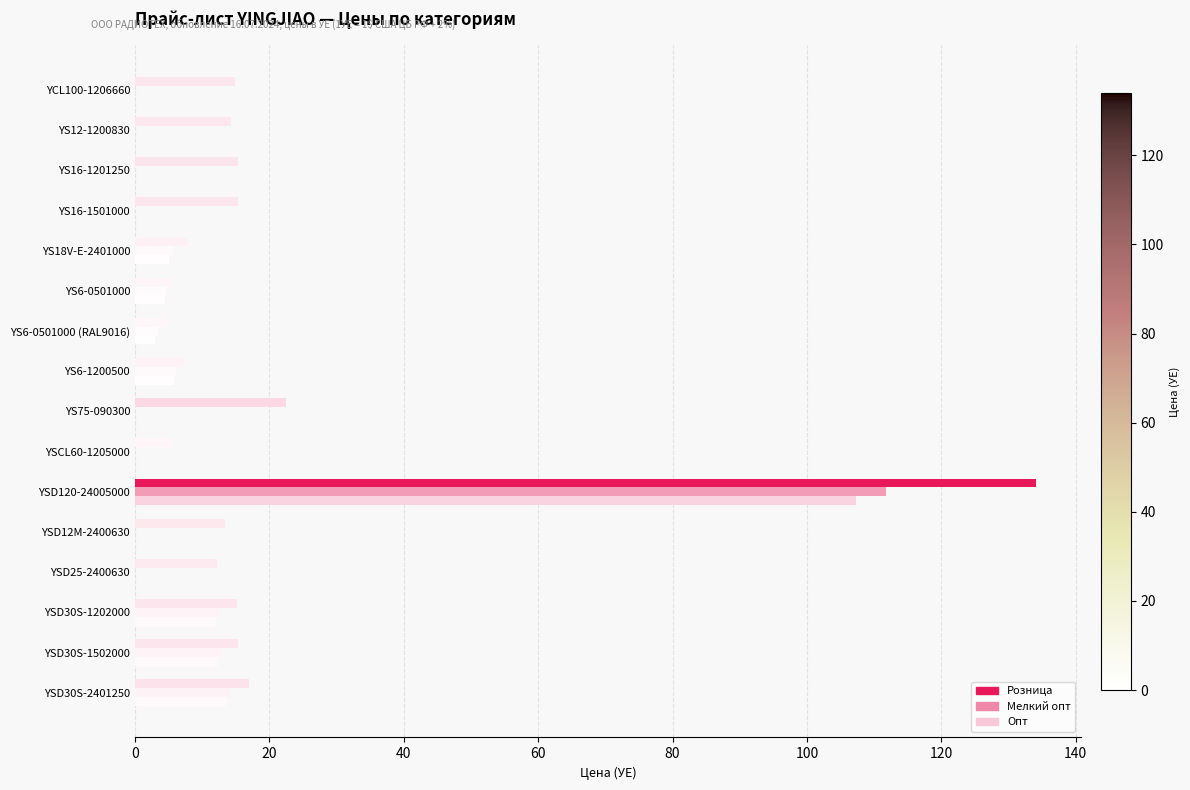

How many distinct data groups are displayed?

3